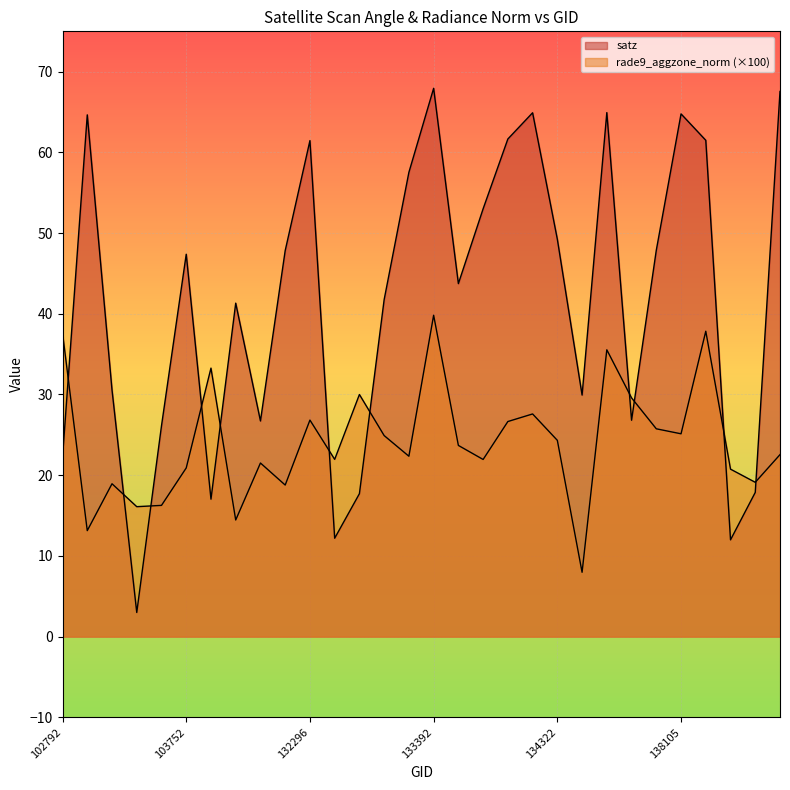

Rank the categories by satz value from highest to lowest.

133392, 139094, 137322, 134308, 138105, 103270, 134138, 138282, 132296, 133209, 134124, 134322, 138092, 132123, 103752, 133404, 133027, 104346, 103396, 134505, 137903, 131947, 103634, 102792, 138881, 132847, 104228, 132669, 138688, 103515